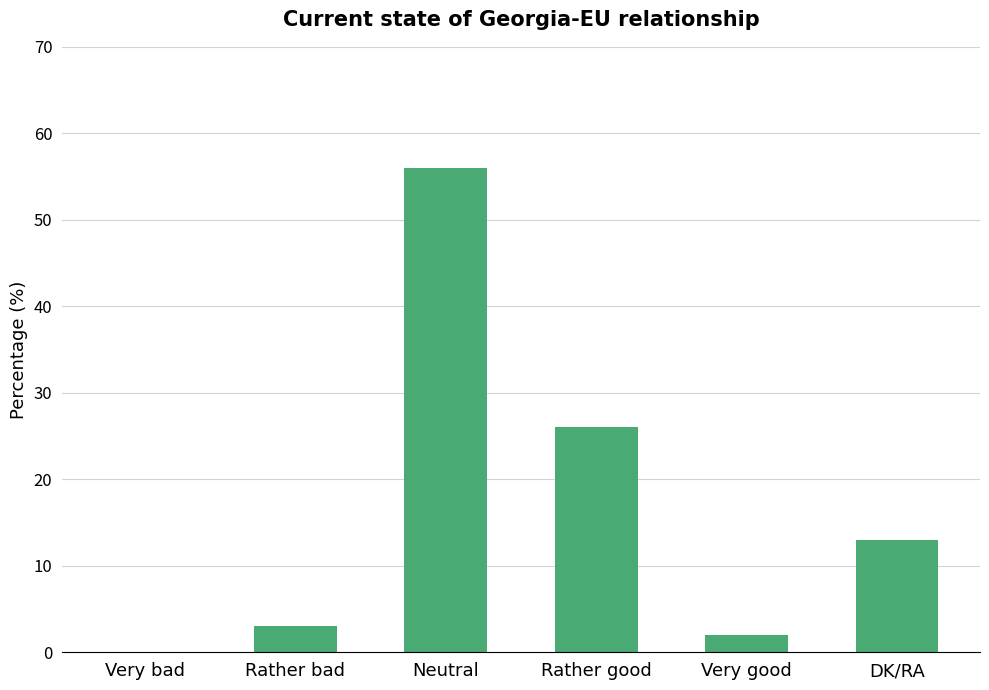

What is the sum of all values?

100